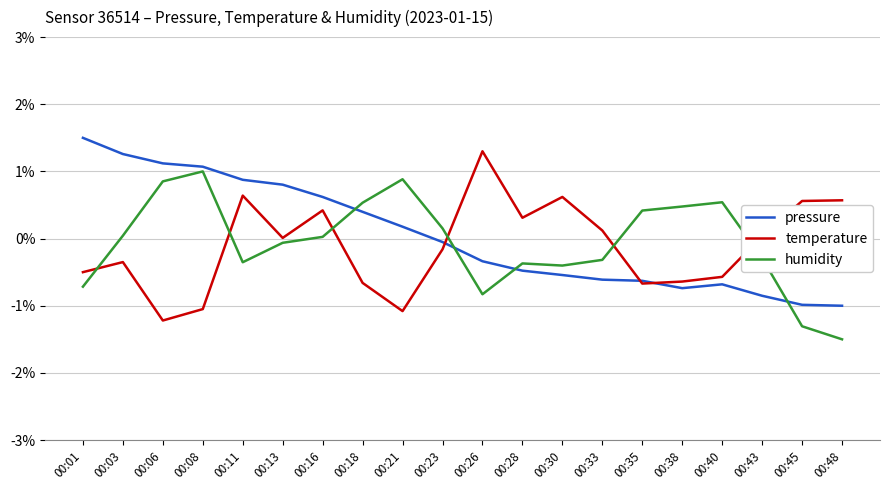

Read the temperature value at 00:16.

0.4